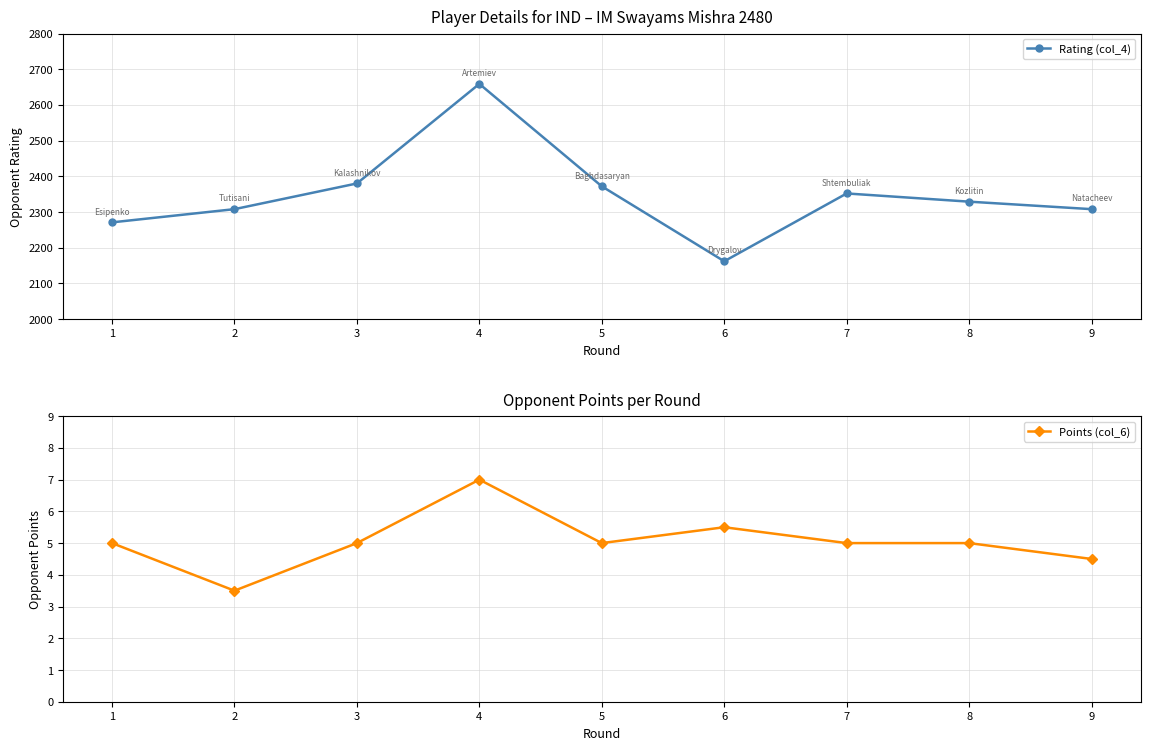

Which series has the largest total across all categories?

Rating (col_4)